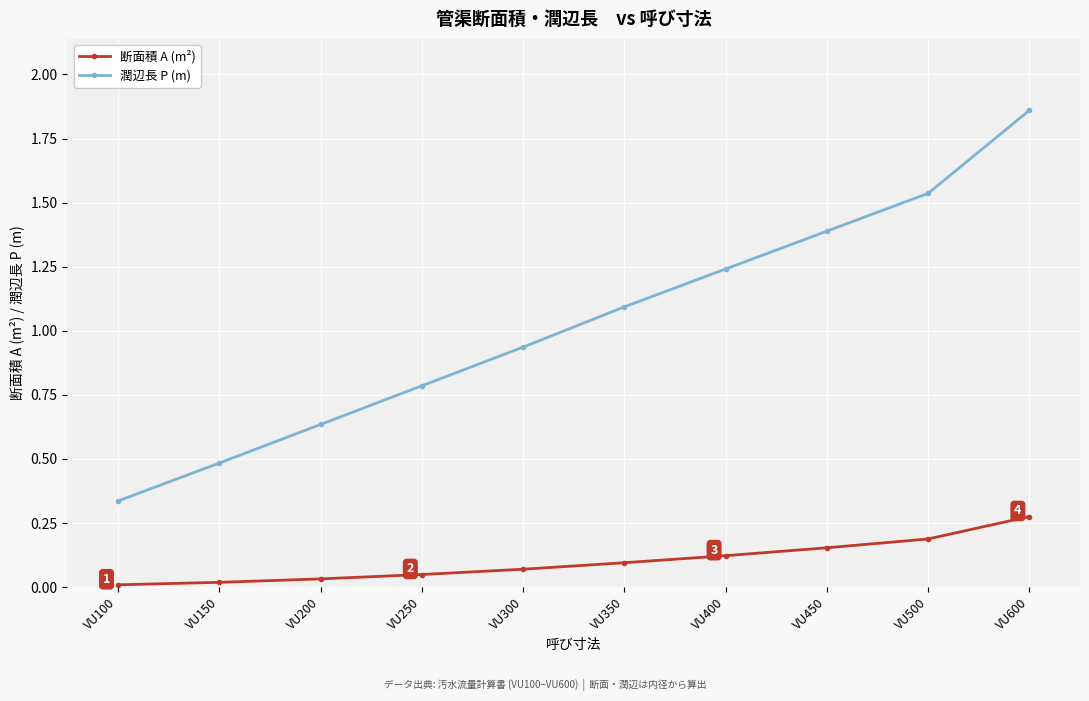

Count the number of data series in this chart.

2